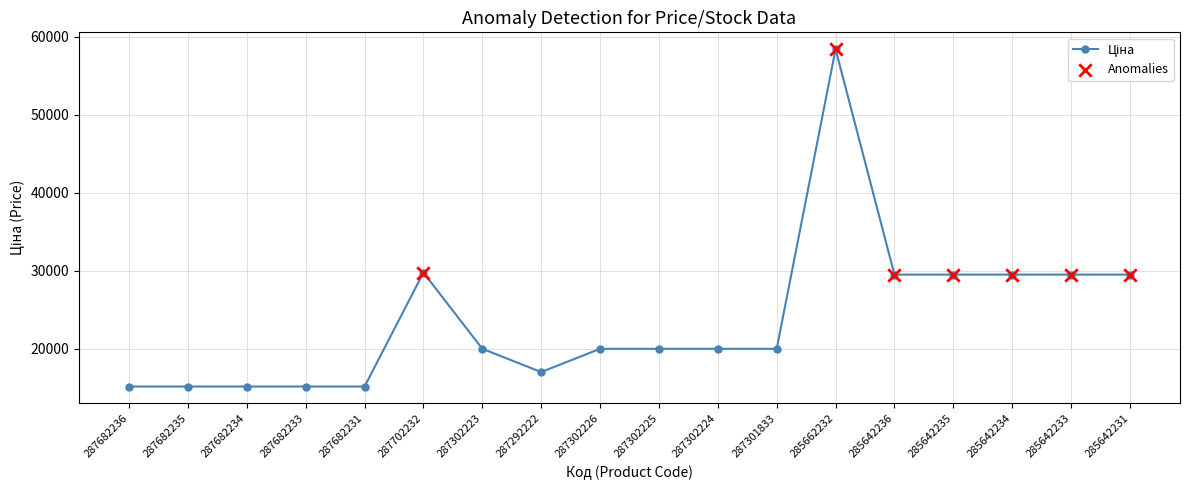

What is the change in value from 287682236 to 287292222?

+1856.3